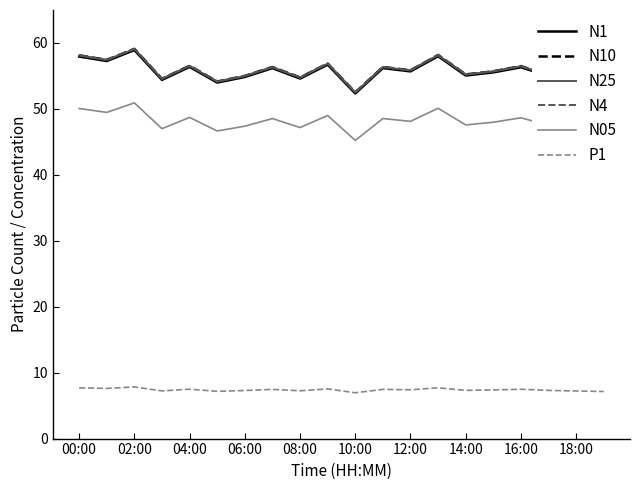

What is the greatest value displayed?

59.1